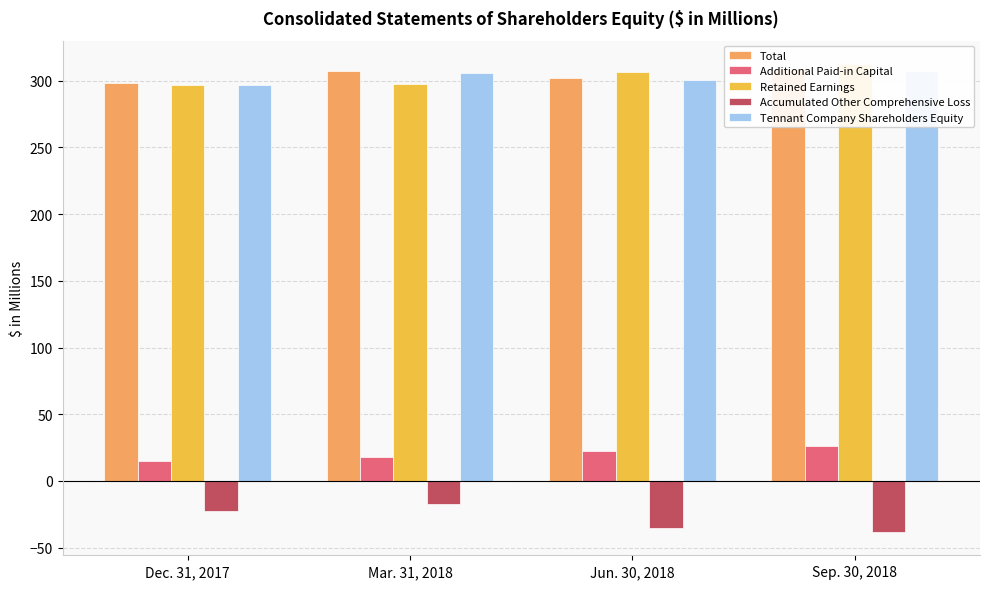

What is the total value across all series at Mar. 31, 2018?

911.7